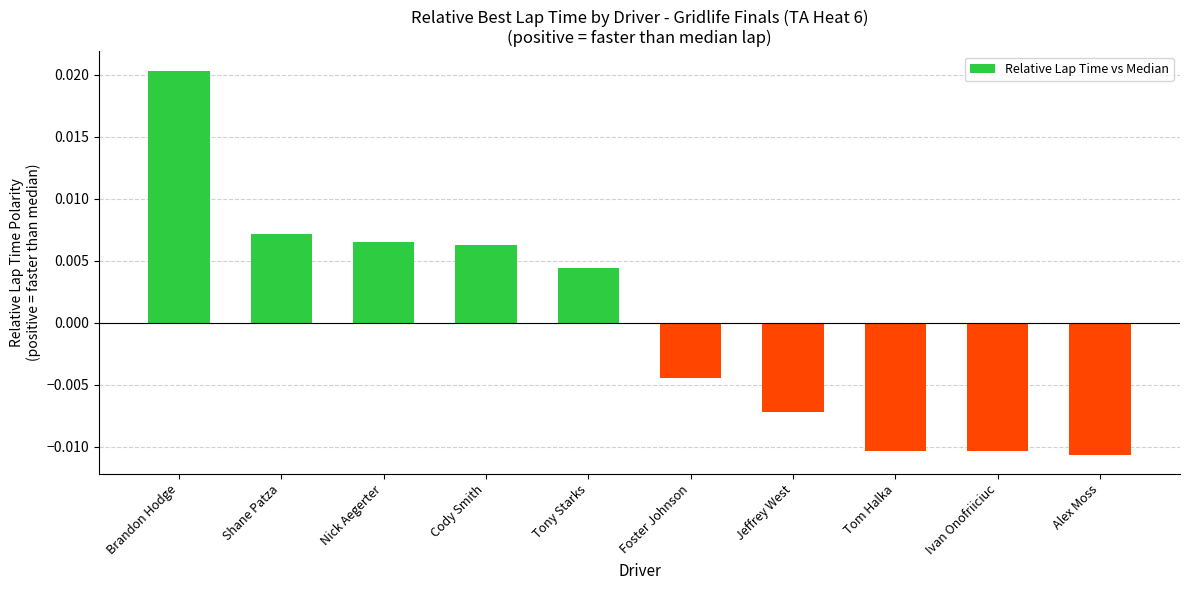

What position from the left is Jeffrey West?

7